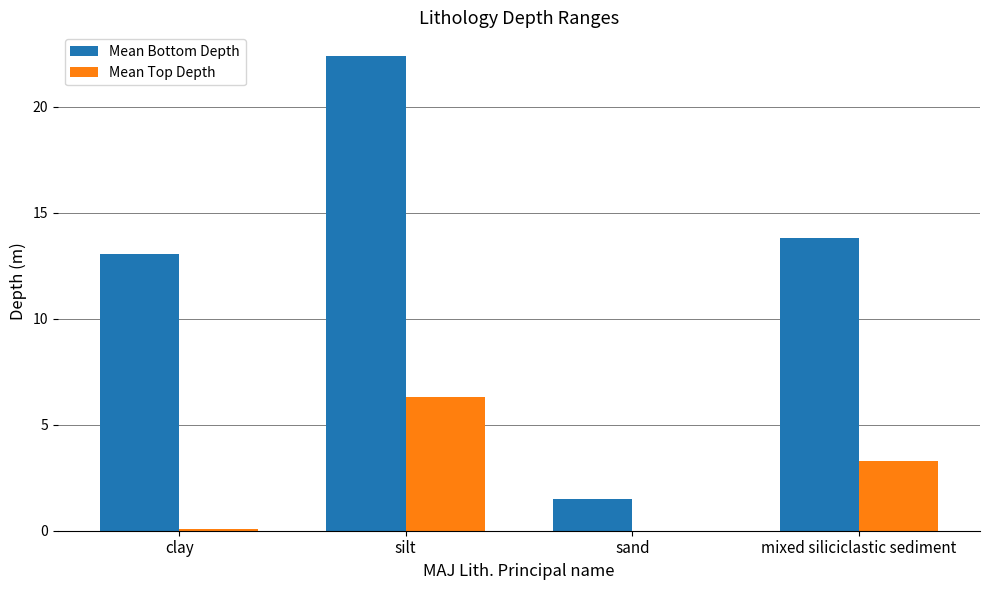

Reading left to right, extract all data points from this chart.

Mean Bottom Depth: clay=13.1	silt=22.4	sand=1.5	mixed siliciclastic sediment=13.8
Mean Top Depth: clay=0.1	silt=6.3	sand=0.0	mixed siliciclastic sediment=3.3